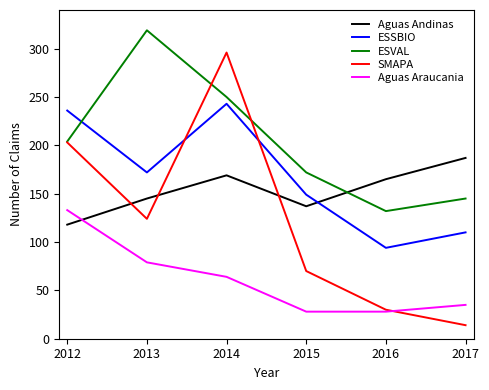

How many interior local peaks does the ESSBIO series have?

1